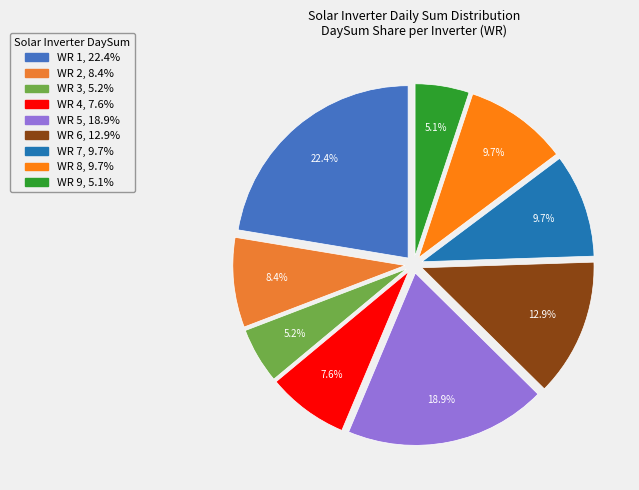

What is the smallest slice in the pie chart?

WR 9